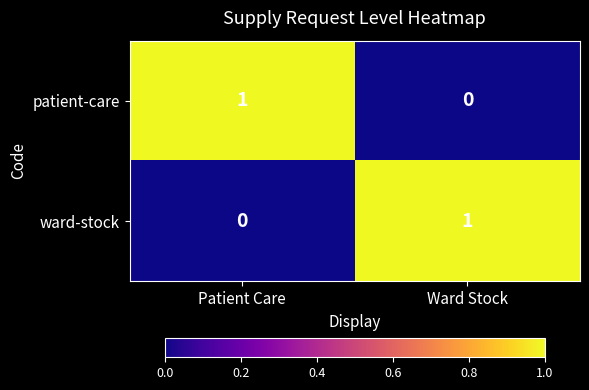

How many data points does each series have?

2